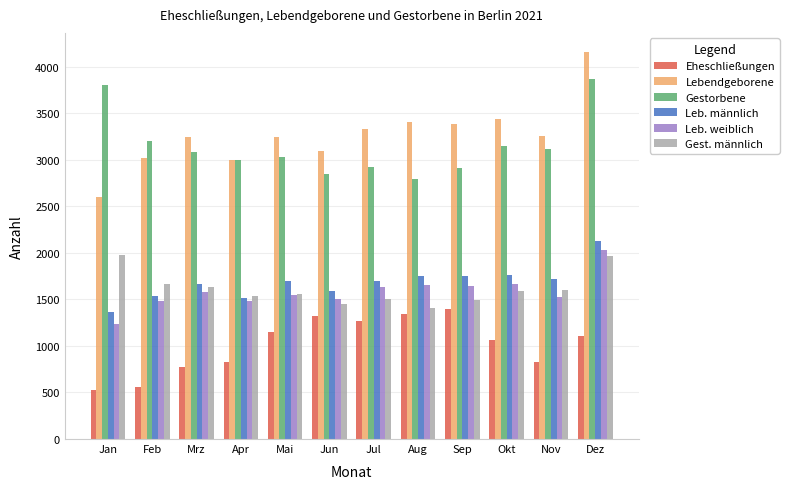

Is the value of Lebendgeborene at Aug greater than the value of Leb. weiblich at Jun?

Yes